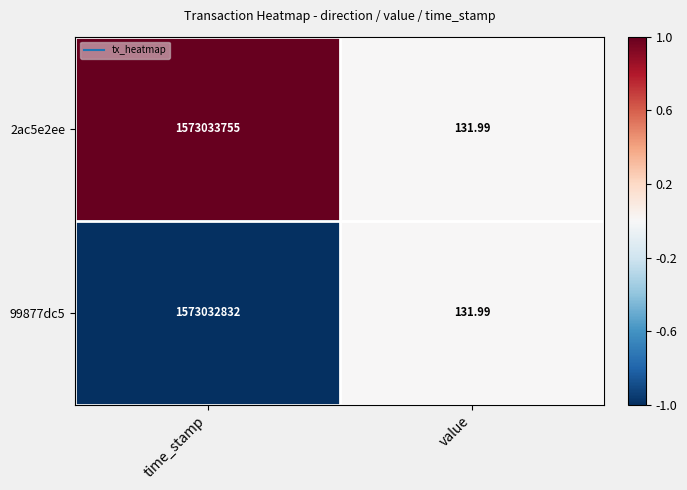

At which category is the sum across all series the highest?

time_stamp